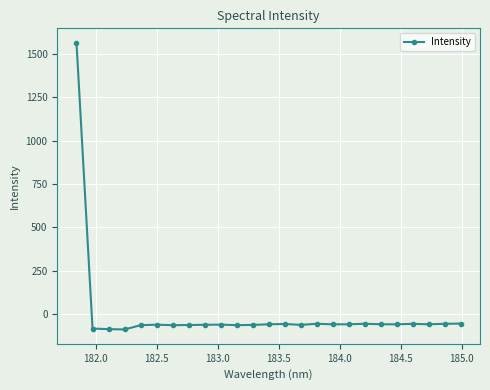

What is the value of the 23rd point from the left?

-57.6